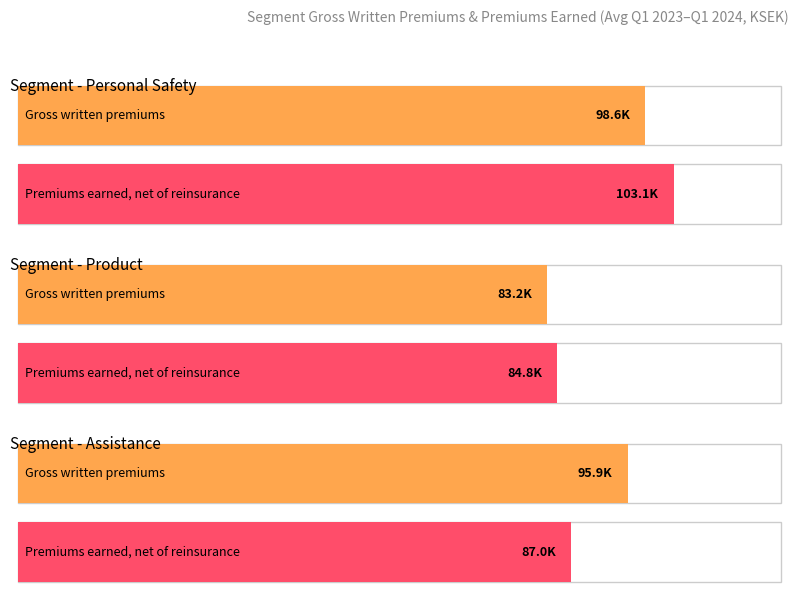

Does the chart contain any negative values?

No